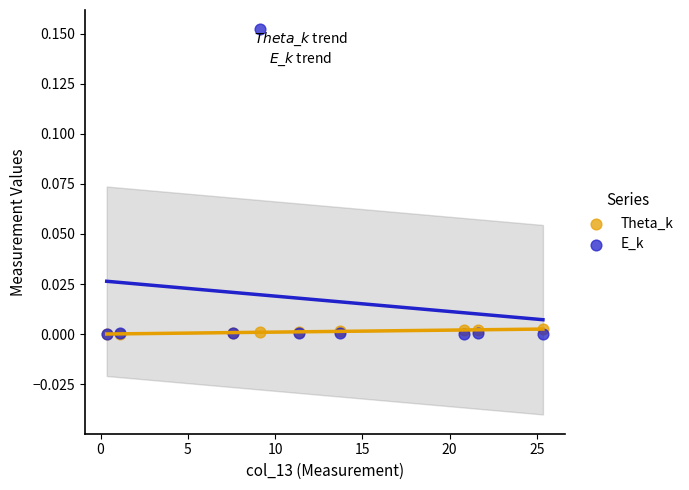

What are all the series names shown in the legend?

Theta_k, E_k